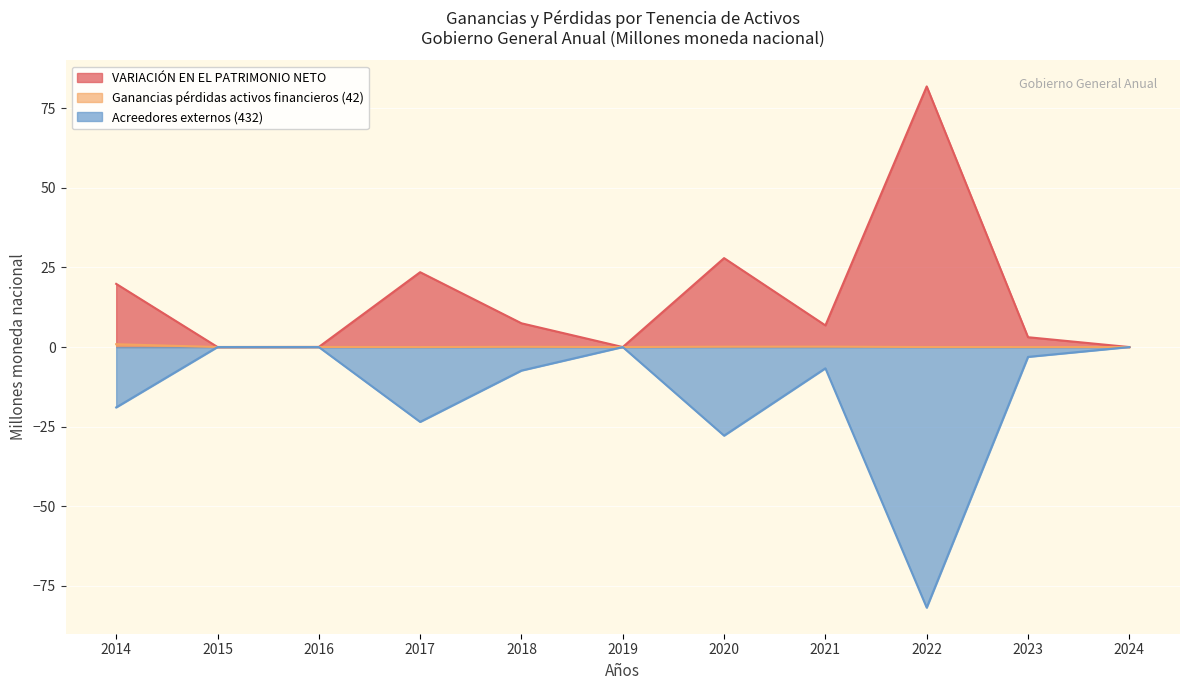

How many data points in VARIACIÓN EN EL PATRIMONIO NETO are less than 6?

5